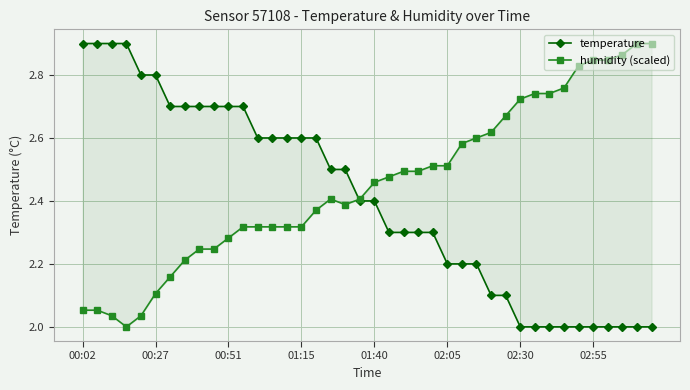

List the series in order of their peak value, lowest first.

temperature, humidity (scaled)